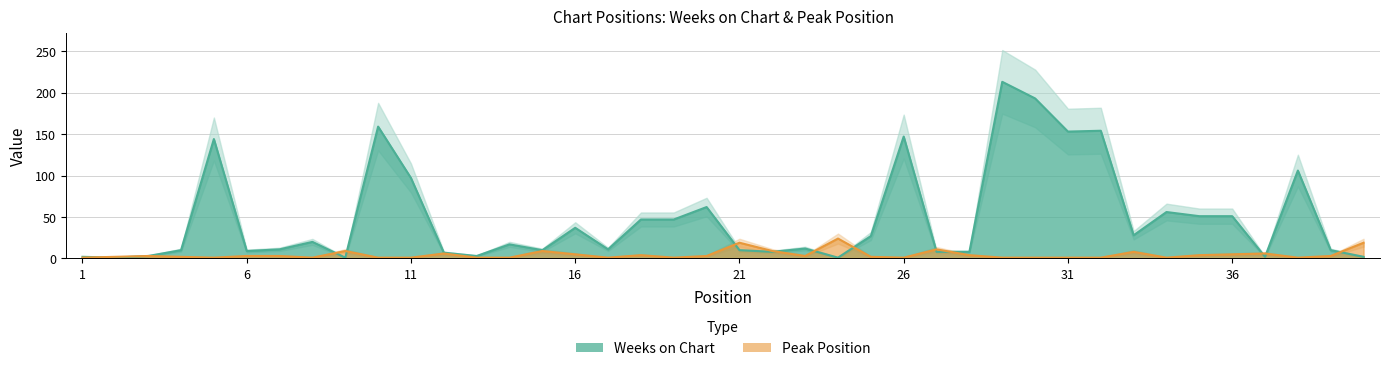

Rank the categories by Weeks on Chart value from highest to lowest.

29, 30, 10, 32, 31, 26, 5, 38, 11, 20, 34, 35, 36, 18, 19, 16, 33, 25, 8, 14, 23, 7, 17, 4, 15, 21, 39, 6, 22, 27, 28, 12, 3, 13, 1, 37, 40, 2, 9, 24